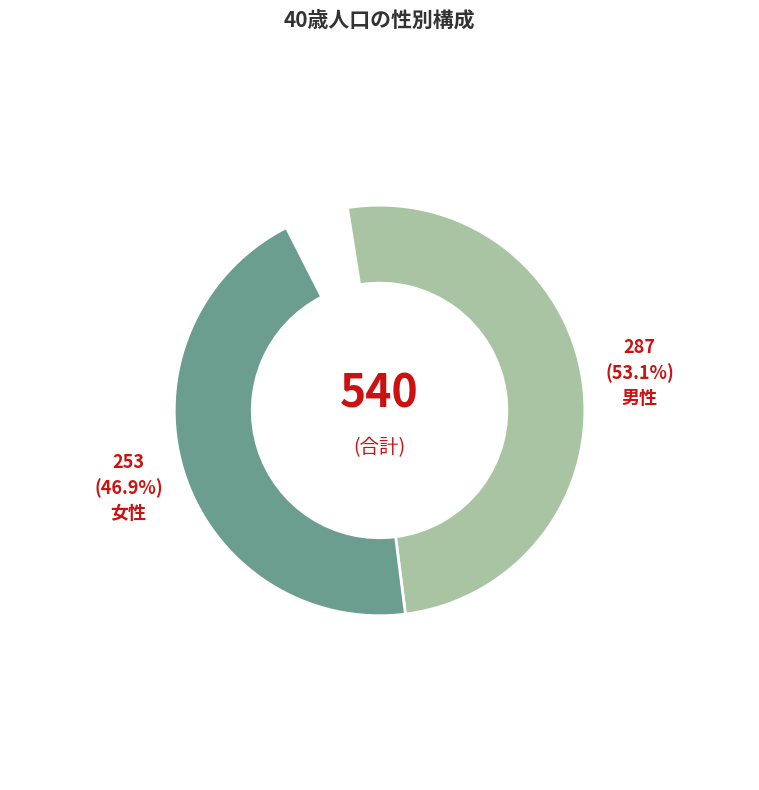

What percentage is the 男性 slice, to the nearest percent?

53%